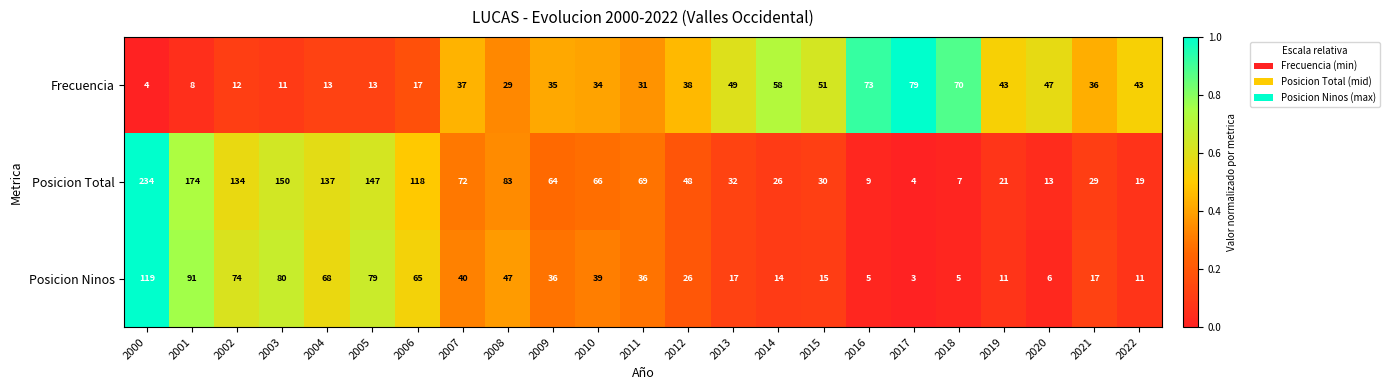

What is the sum of all Frecuencia values?

831